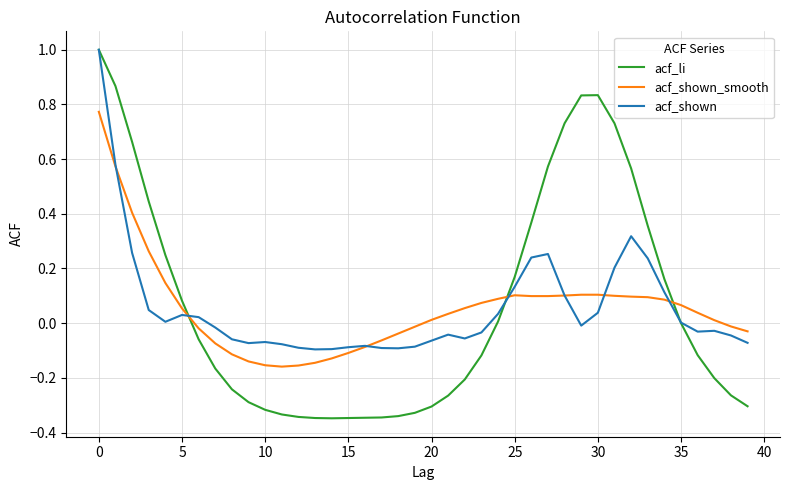

Which series has the largest range (max minus min)?

acf_li